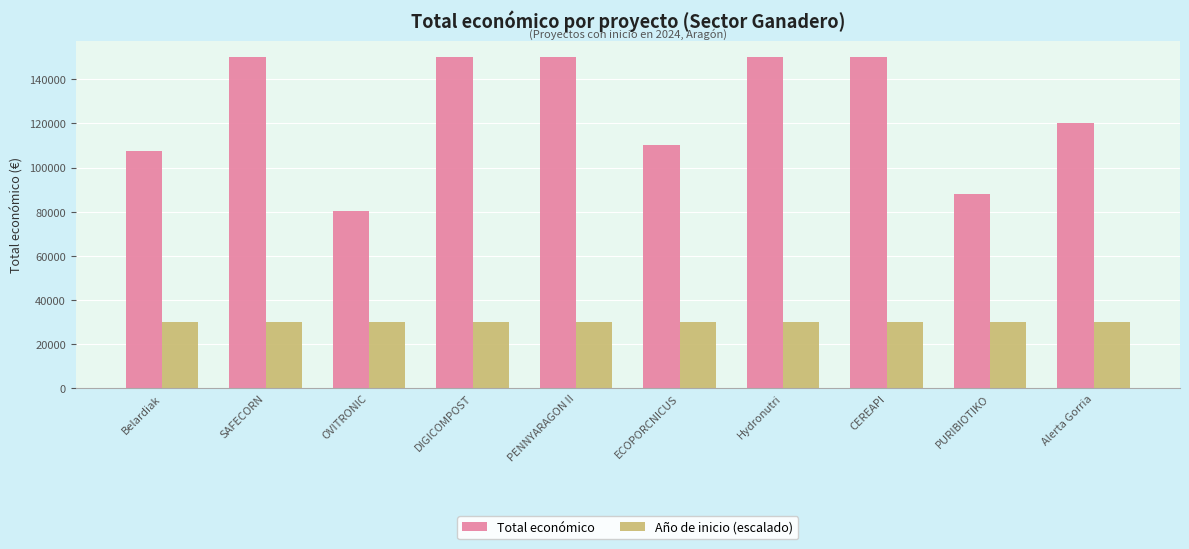

What is the label of the 10th bar from the right?

Belardiak